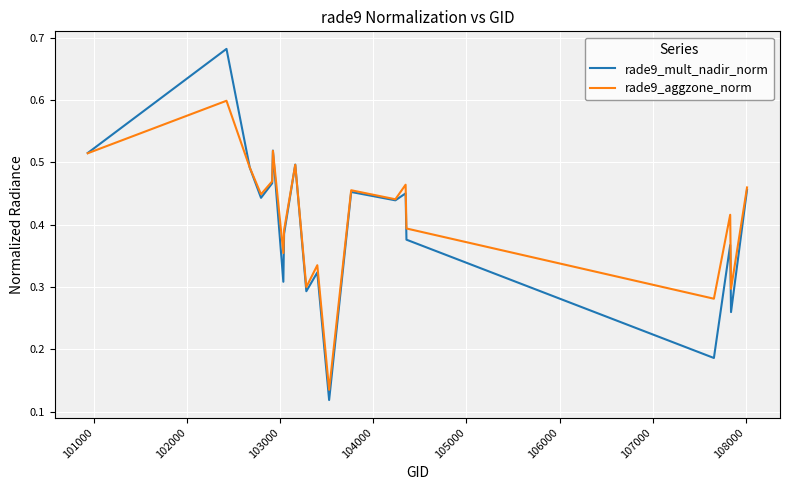

Which series has the widest spread of values?

rade9_mult_nadir_norm